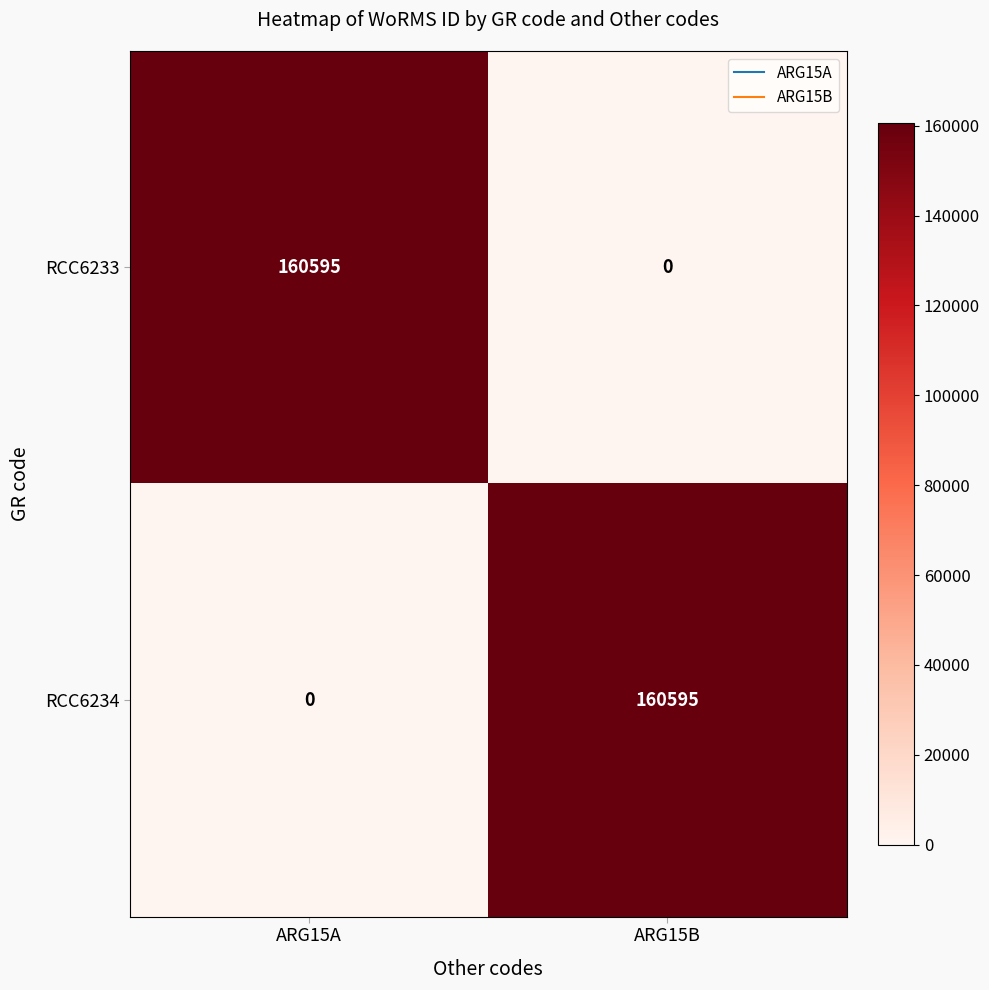

At ARG15B, list the series in order from smallest to largest.

RCC6233, RCC6234